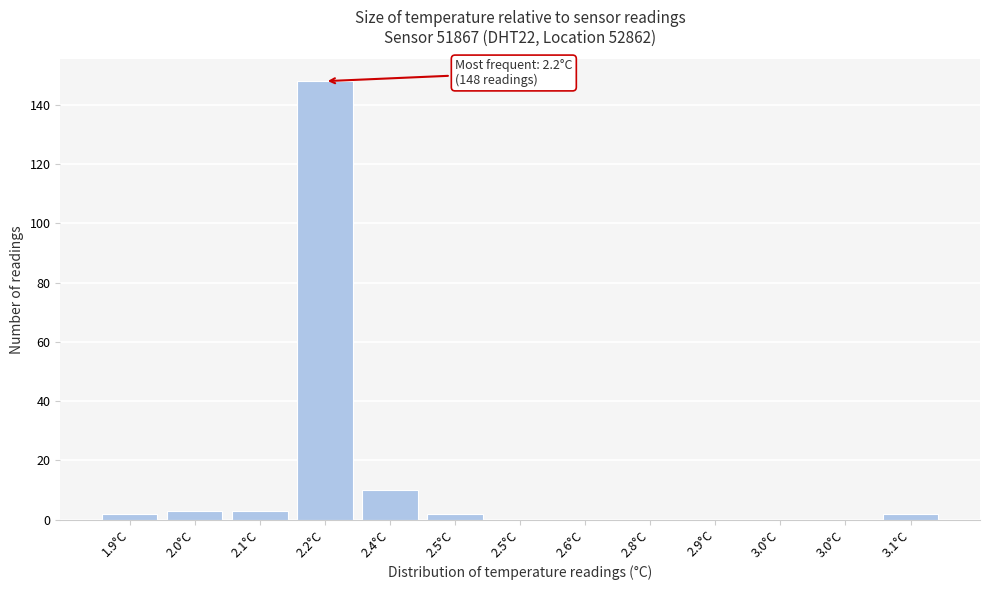

How many data points does each series have?

13